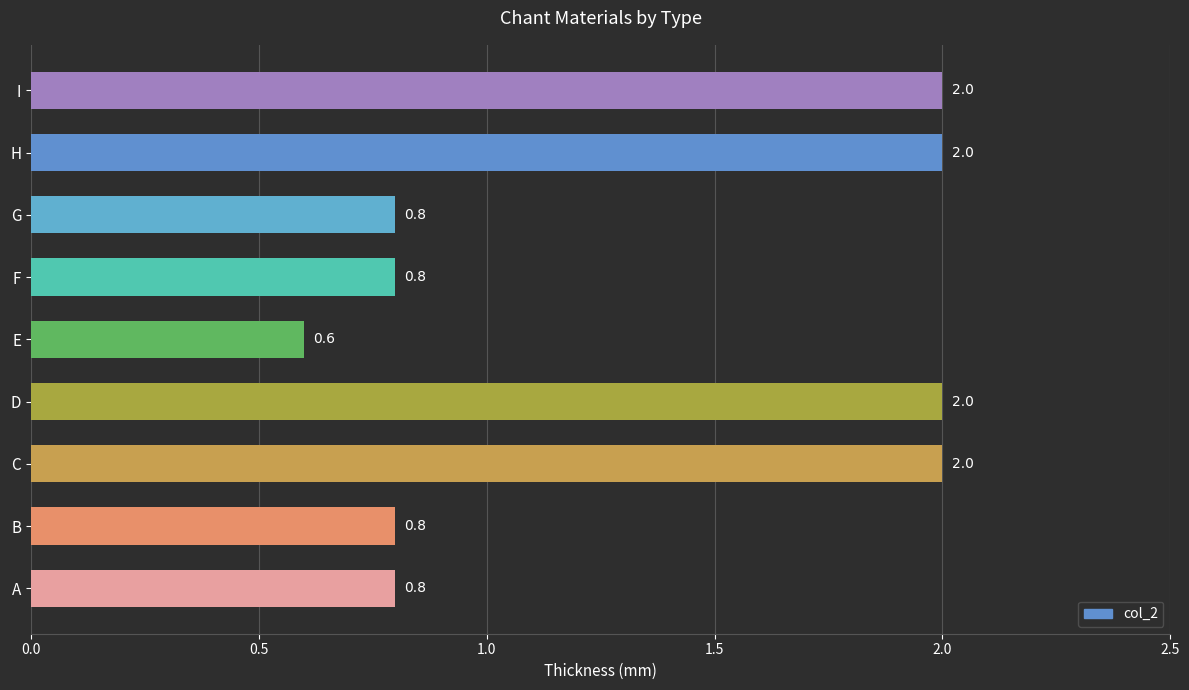

What is the difference between the maximum and minimum values?

1.4